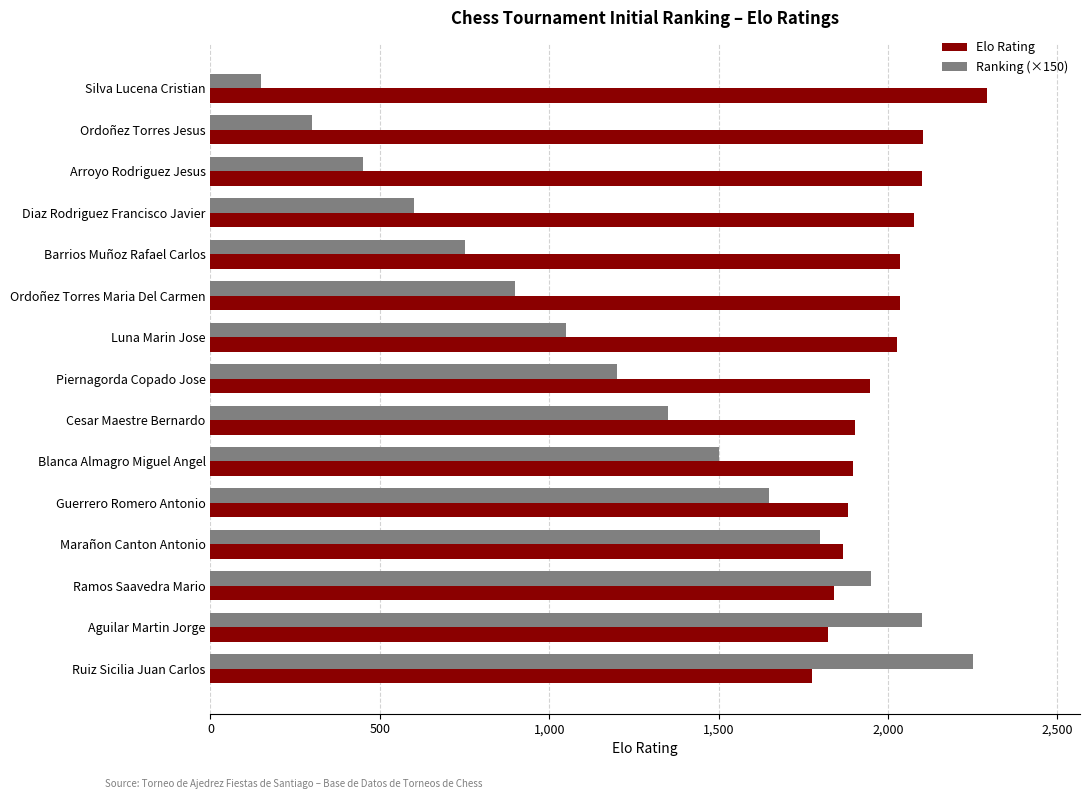

Which series has the widest spread of values?

Ranking (×150)